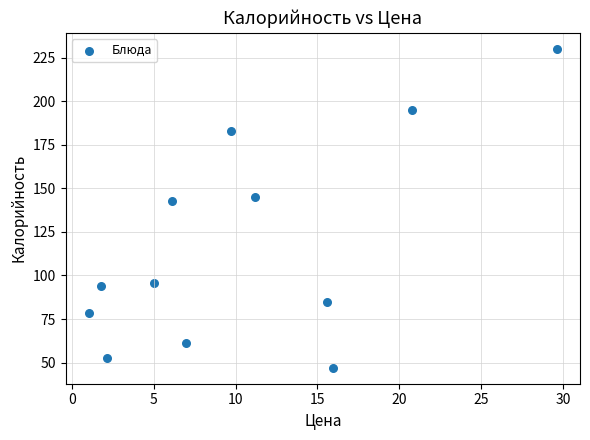

What Y value in the scatter plot is closest to 138?

142.6